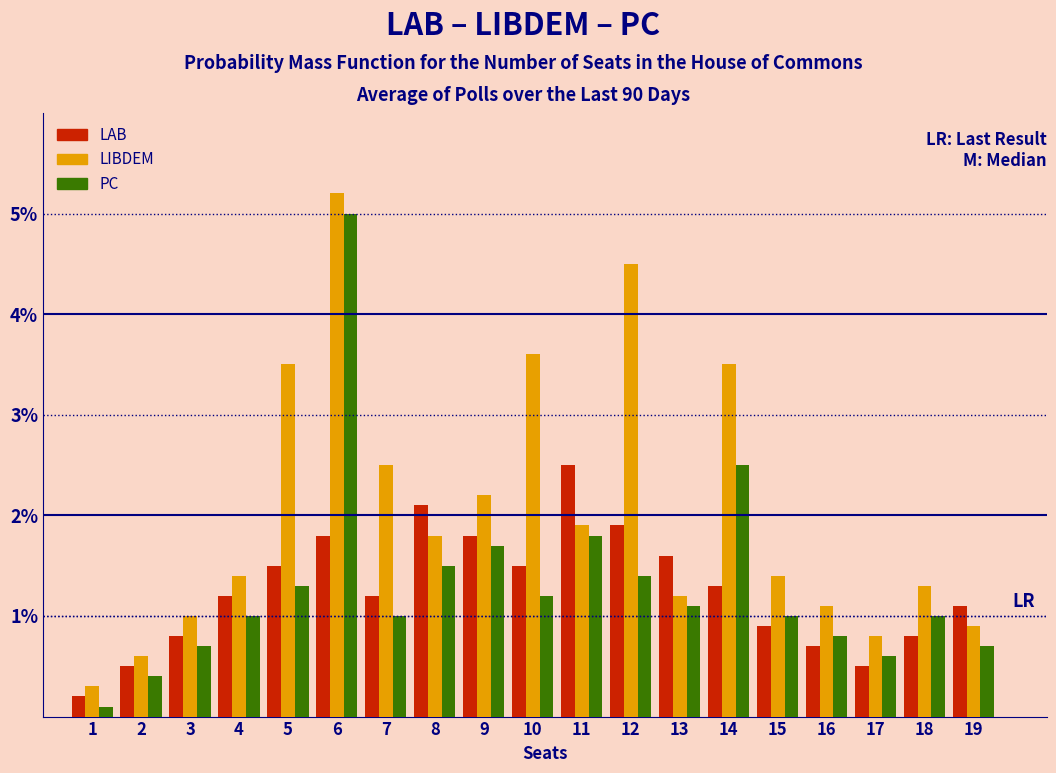

Between 1 and 7, which series saw the biggest shift?

LIBDEM